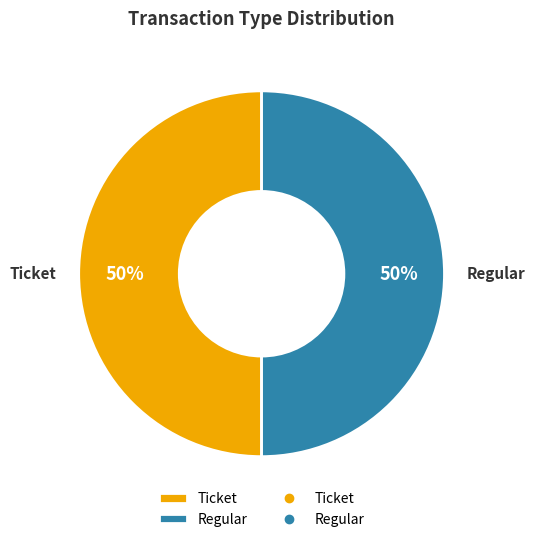

To the nearest percent, what is the combined percentage of Ticket and Regular?

100%